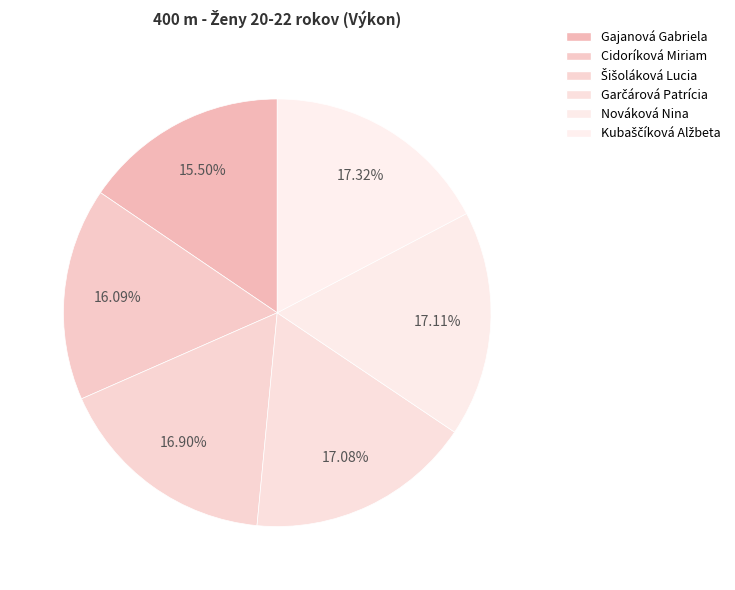

To the nearest percent, what is the difference between the Cidoríková Miriam and Šišoláková Lucia slice percentages?

1%